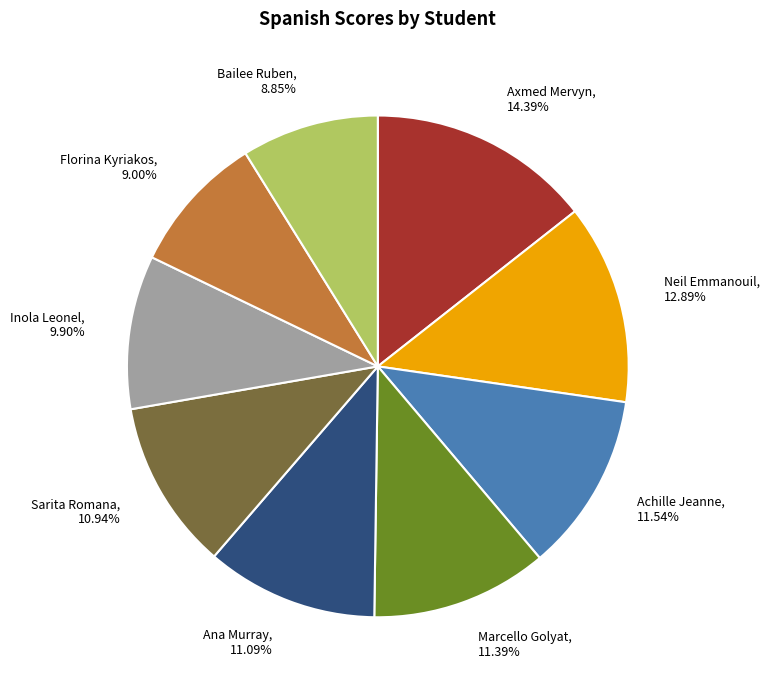

How many segments does this pie chart have?

9